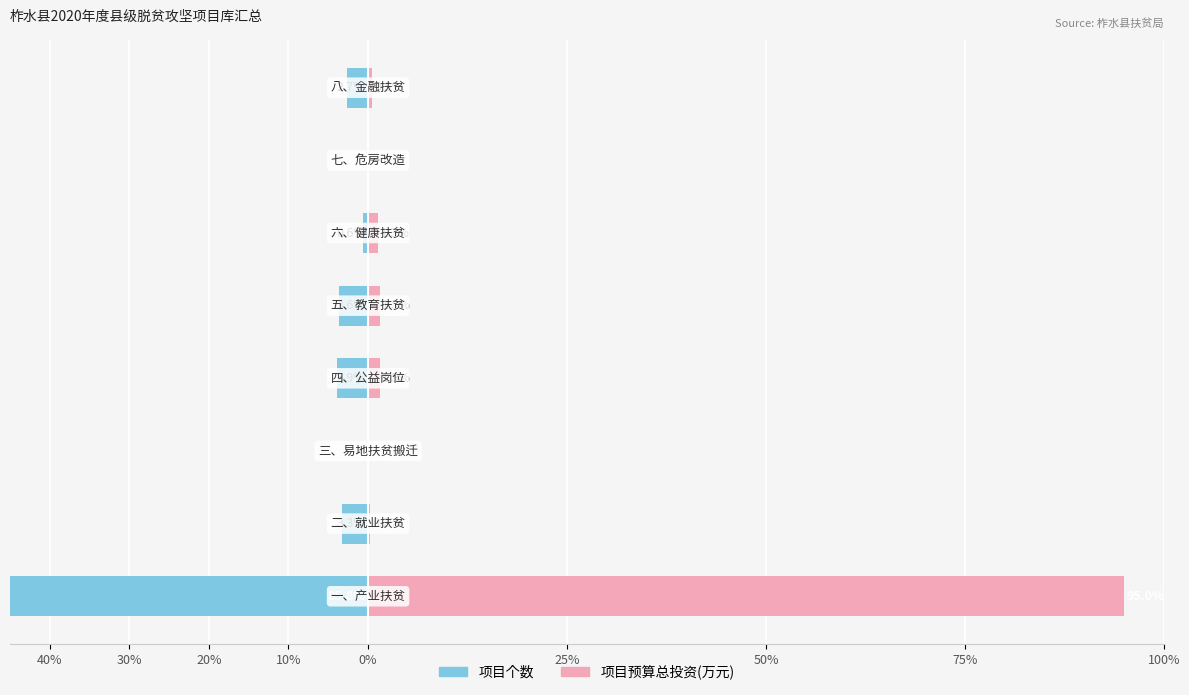

How many data points in 项目个数 are less than -2?

5